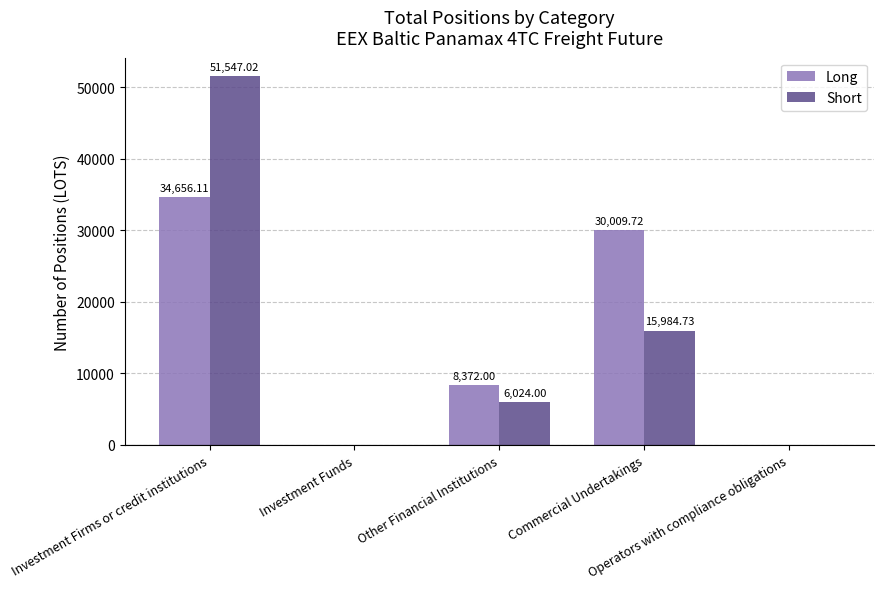

How many data points does each series have?

5